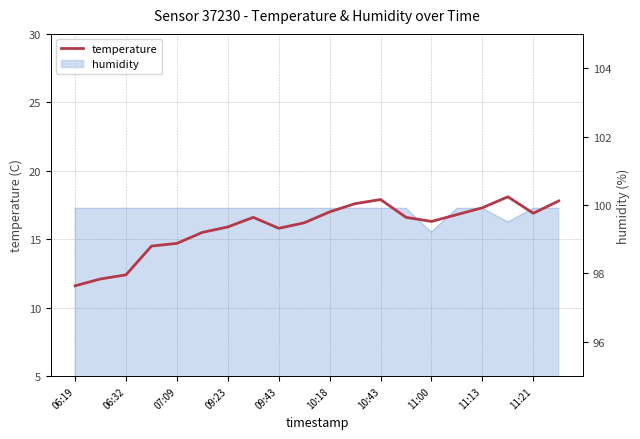

What is the average value?

15.9